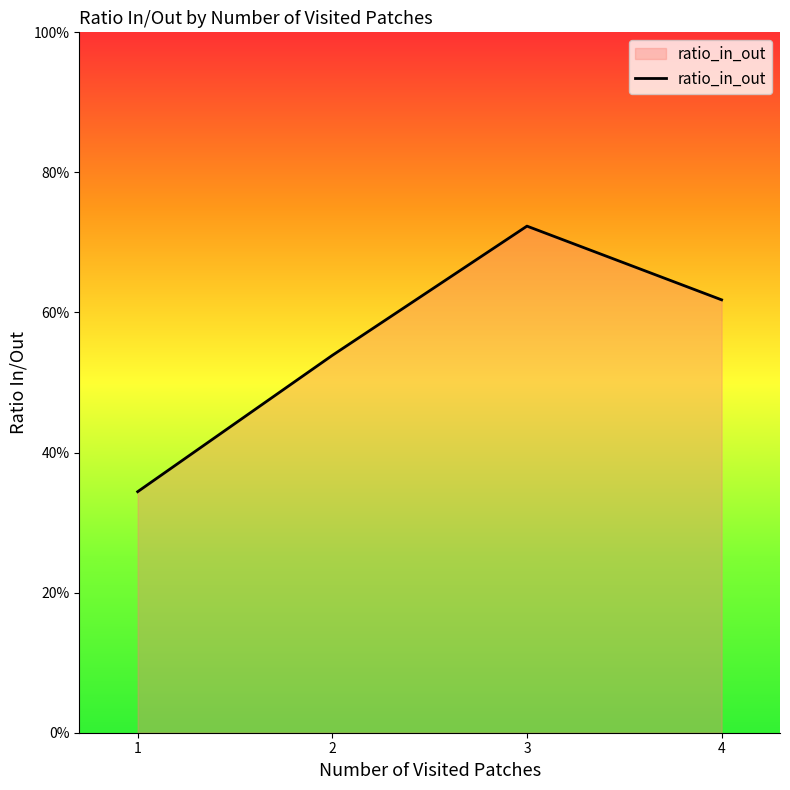

True or false: the data shows 0.7 at 3.

True